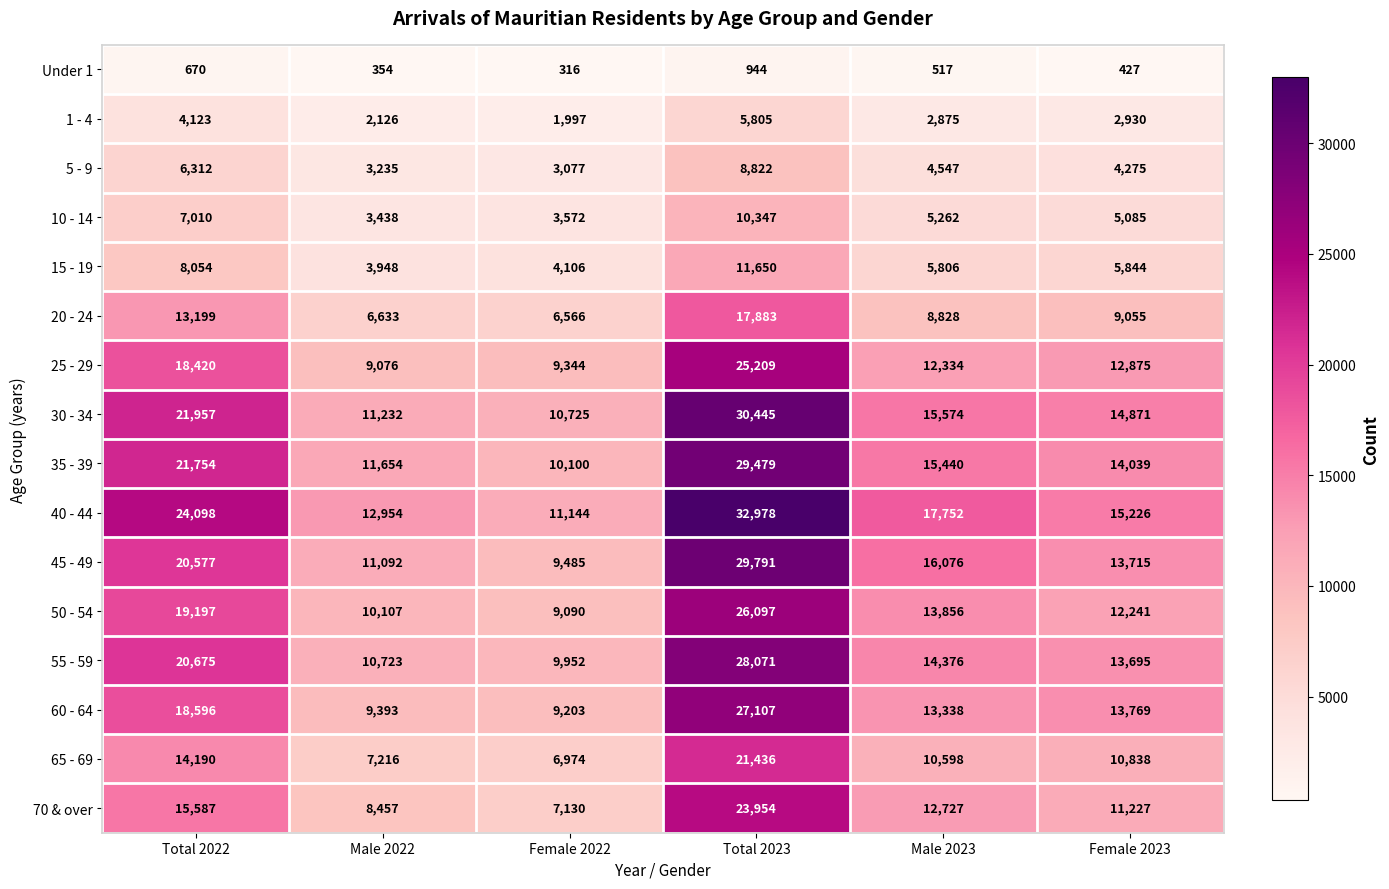

What is the sum of all 1 - 4 values?

19856